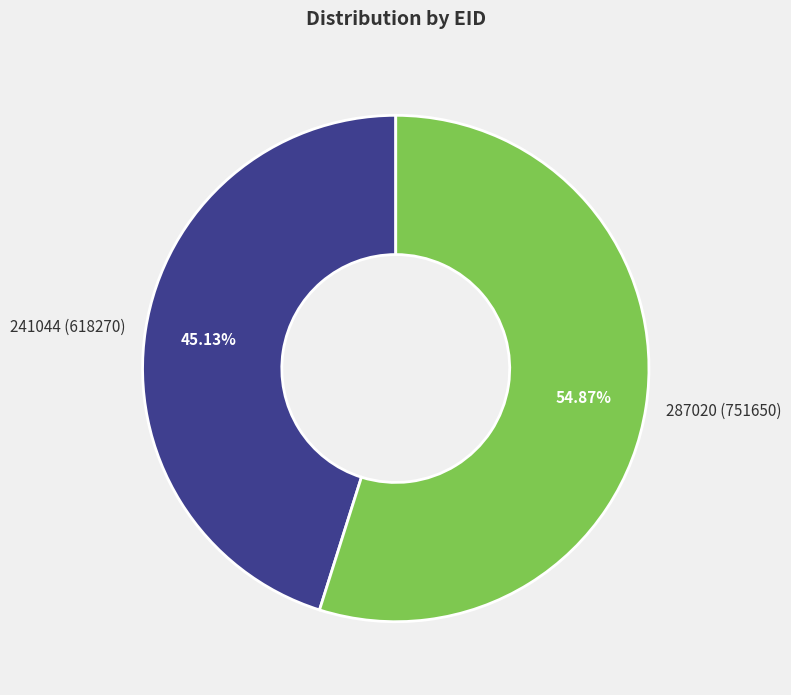

To the nearest percent, what percentage of the pie is 287020?

55%